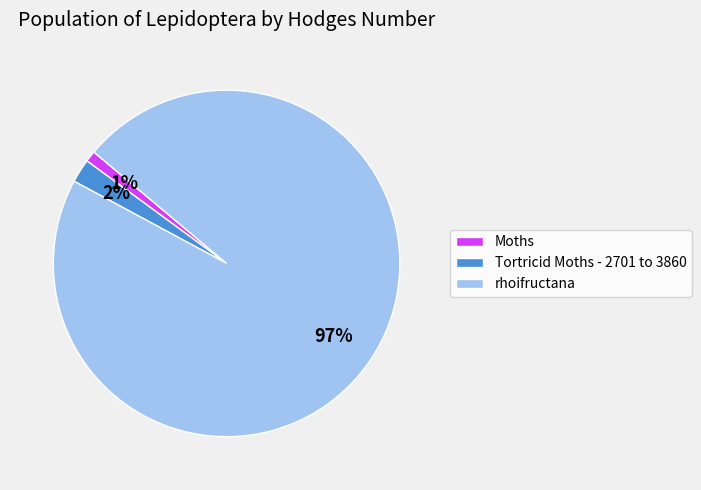

To the nearest percent, what portion does Moths represent?

1%